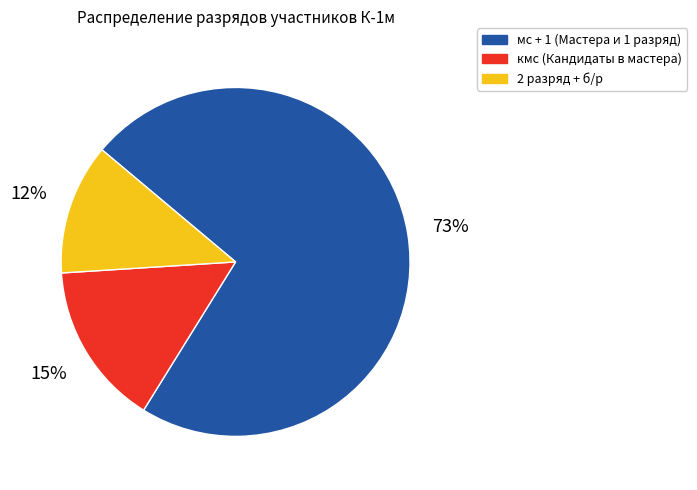

To the nearest percent, what is the difference between the largest and smallest slice percentages?

61%